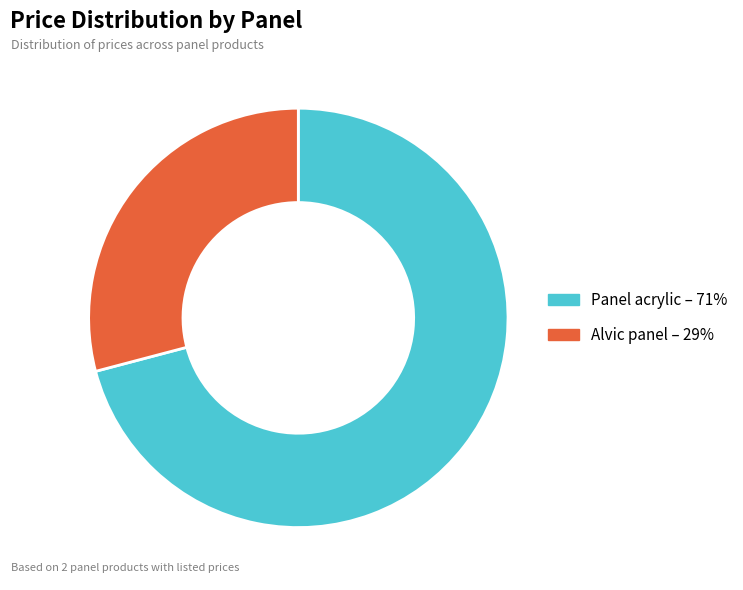

Is there any slice that represents more than half of the pie?

Yes